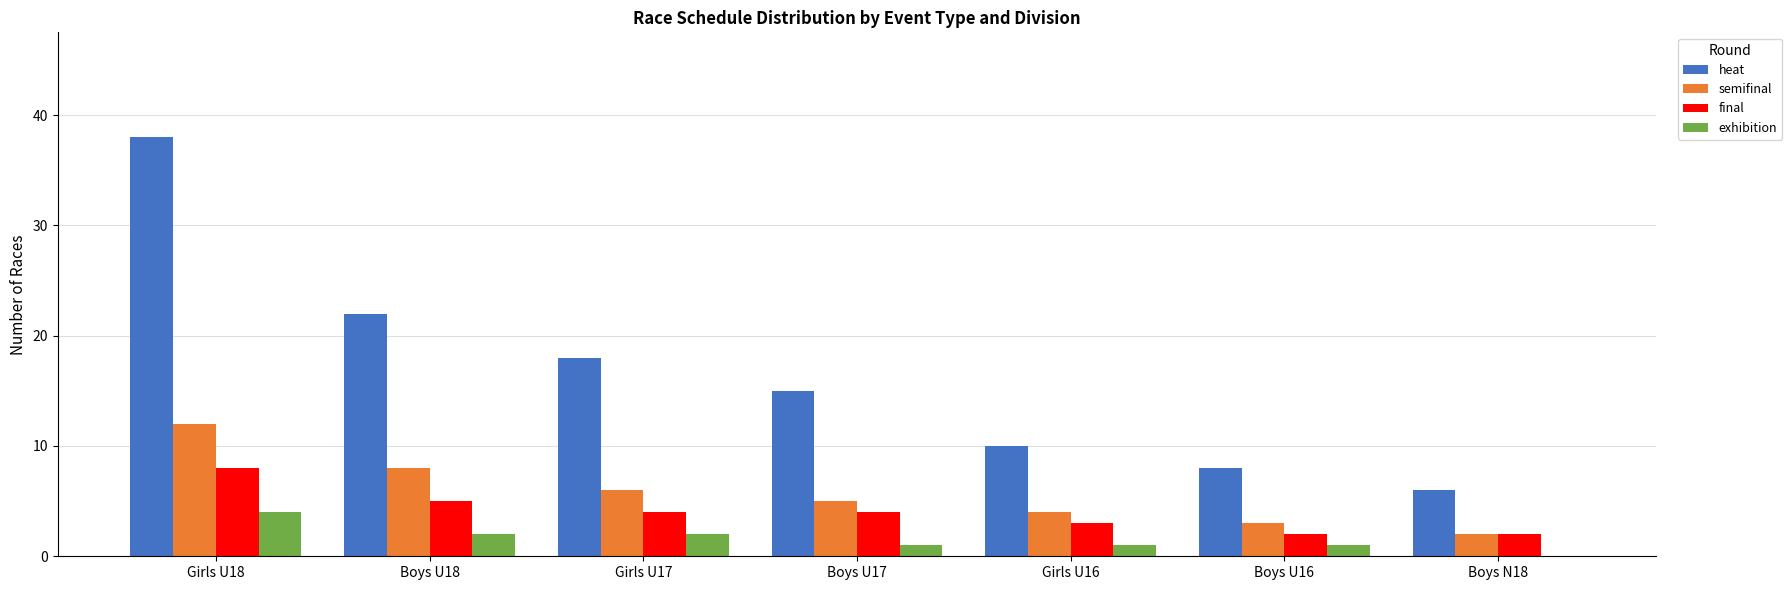

What are all the series names shown in the legend?

heat, semifinal, final, exhibition